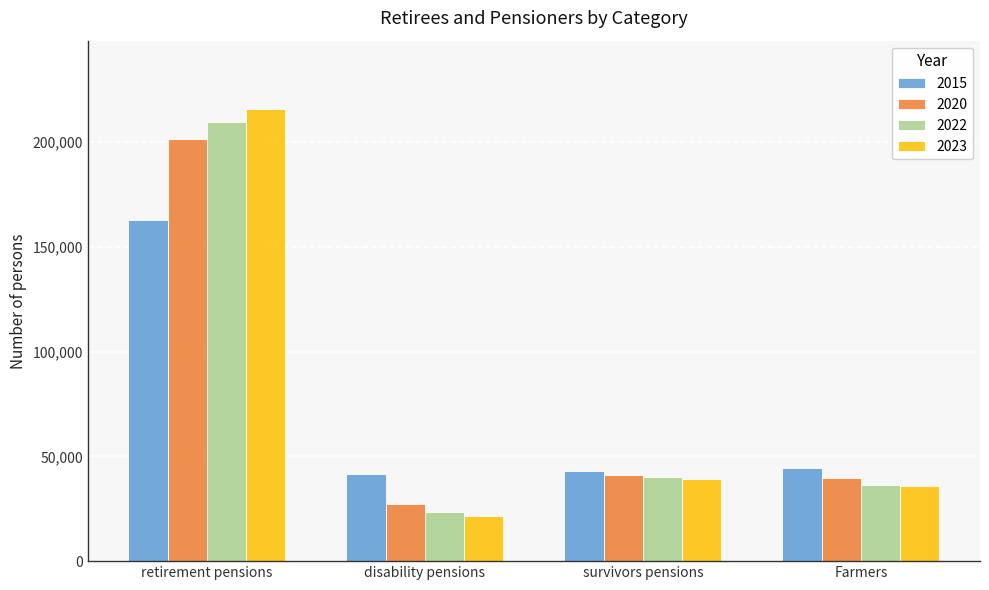

Reading right to left, what are all the values shown in this chart?

2015: 44374	42952	41725	162644
2020: 39468	40920	27129	201546
2022: 36351	39941	23222	209482
2023: 35626	39436	21320	215984